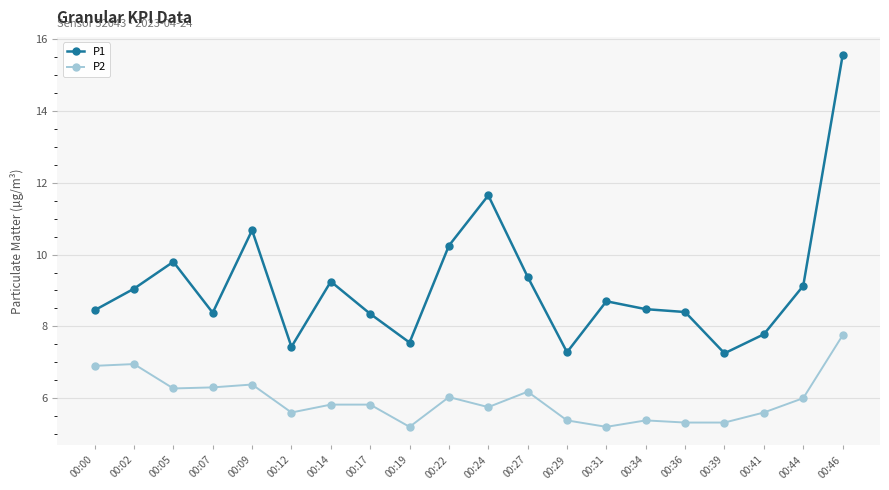

True or false: P1 and P2 intersect in this chart.

False